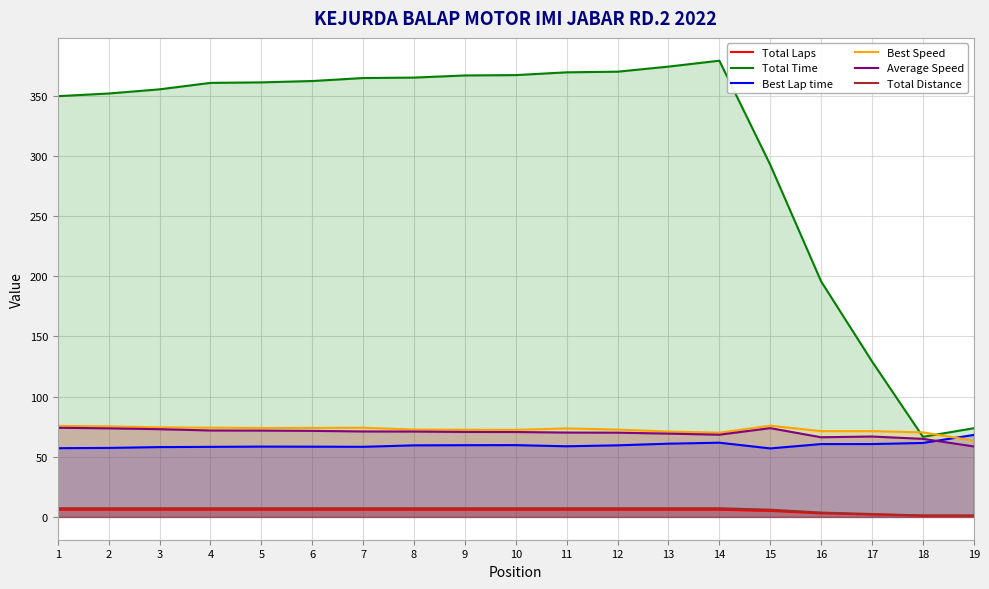

True or false: Best Lap time has more than 0 points higher than both neighbors.

True